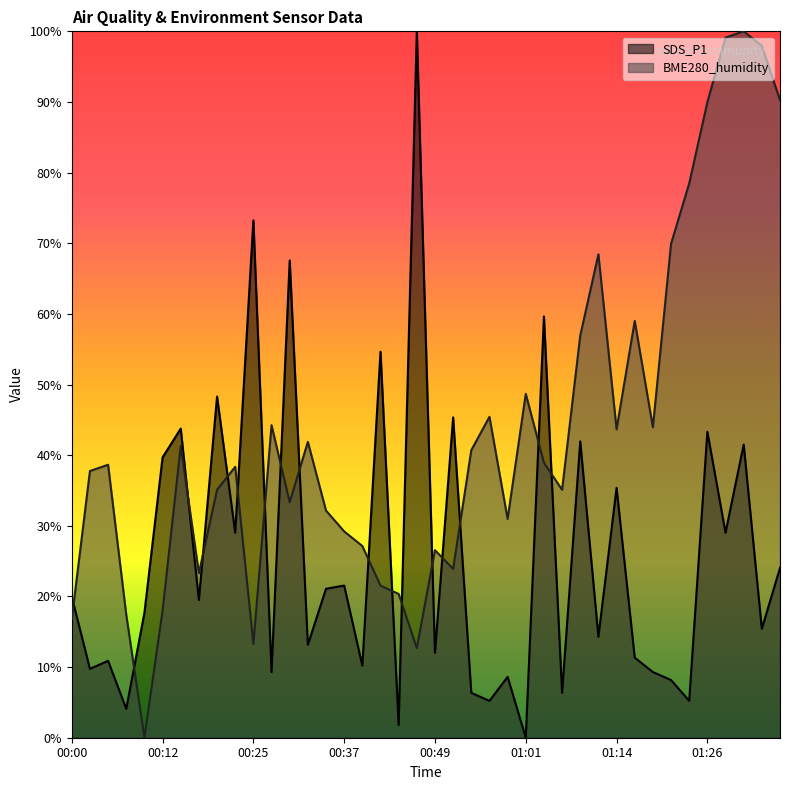

What is the sum of the BME280_humidity values at 00:10 and 01:11?

68.4